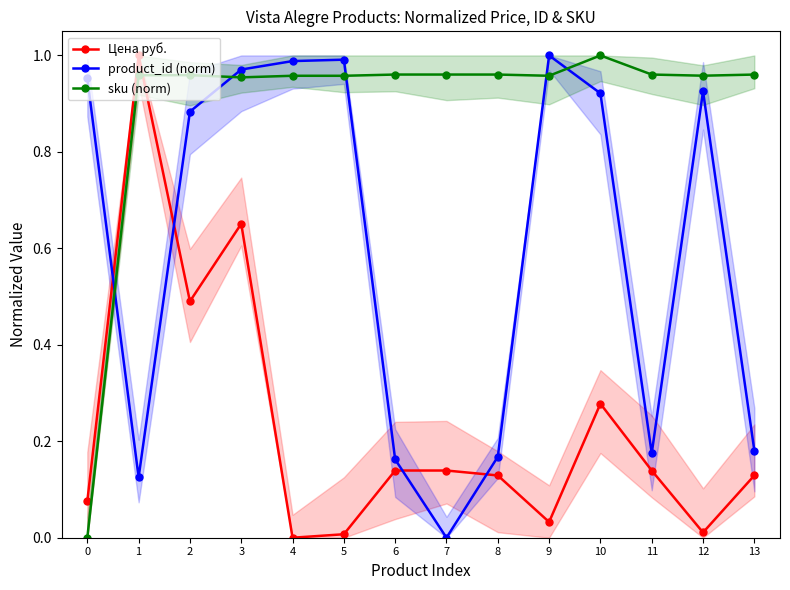

How many interior local peaks does the Цена руб. series have?

3